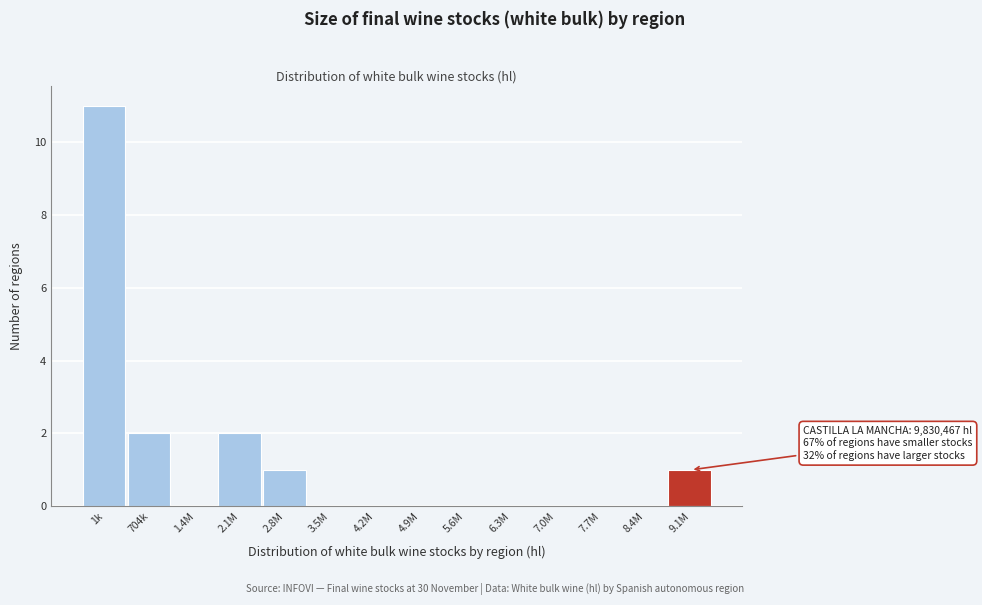

Reading left to right, extract all data points from this chart.

1k=11	704k=2	1.4M=0	2.1M=2	2.8M=1	3.5M=0	4.2M=0	4.9M=0	5.6M=0	6.3M=0	7.0M=0	7.7M=0	8.4M=0	9.1M=1